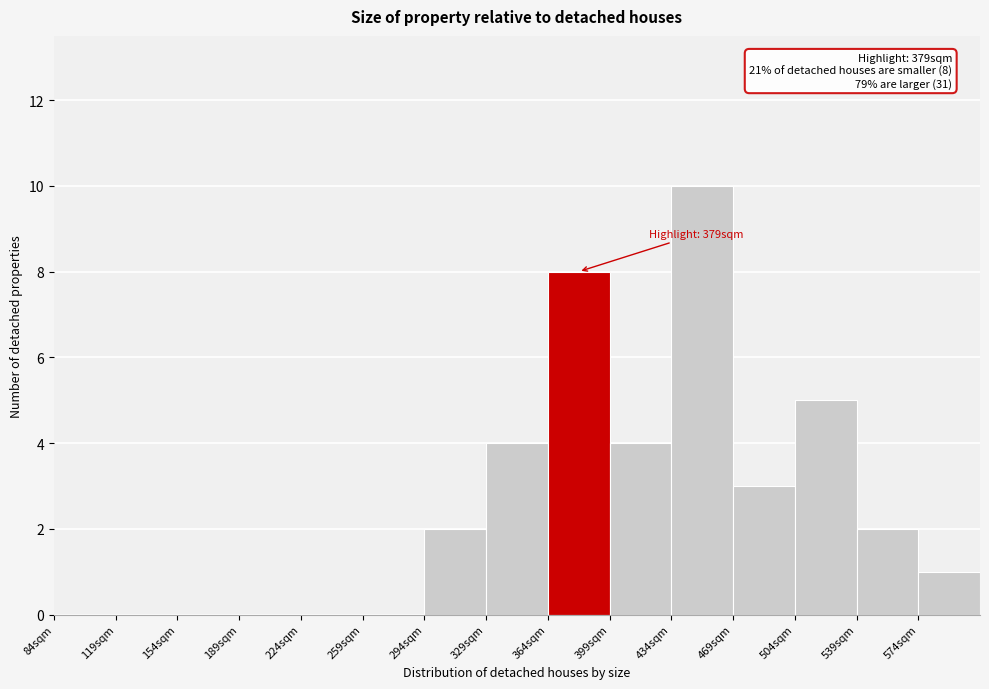

Over which range of the x-axis is the bar tallest?

434 to 469